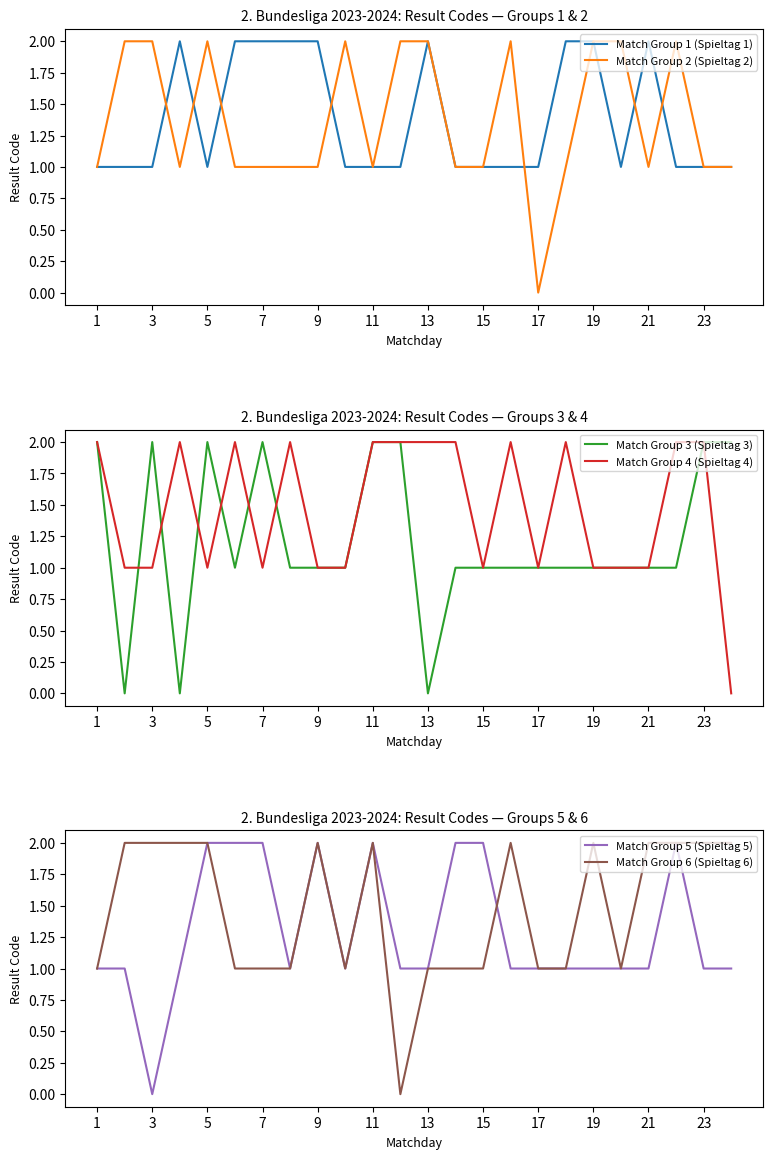

How many series are shown in this chart?

6